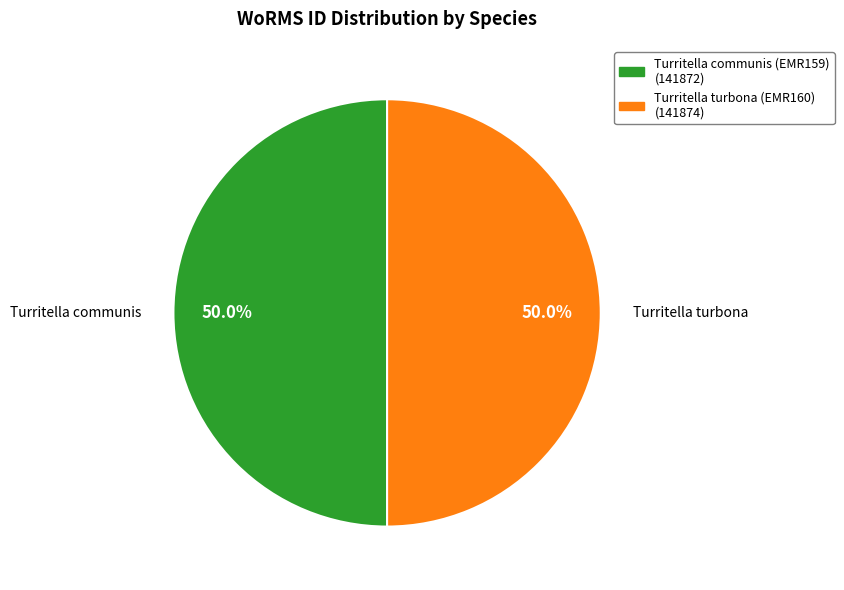

What portion of the pie excludes Turritella communis (EMR159)?

50.0%